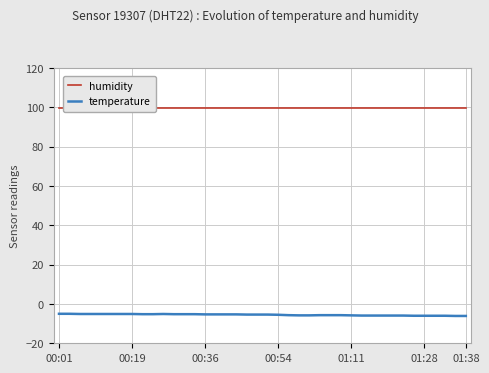

True or false: temperature and humidity cross at least once.

False